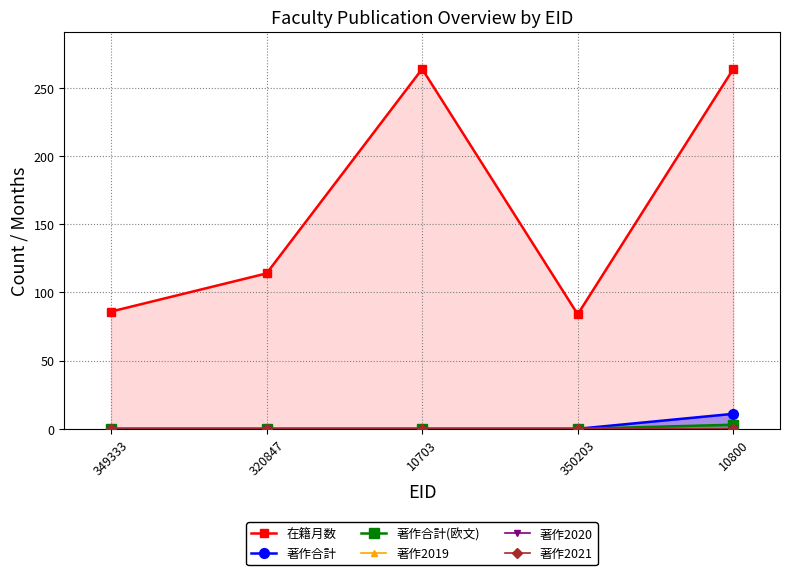

Reading left to right, transcribe all the data shown in this chart.

在籍月数: 349333=86	320847=114	10703=264	350203=84	10800=264
著作合計: 349333=0	320847=0	10703=0	350203=0	10800=11
著作合計(欧文): 349333=0	320847=0	10703=0	350203=0	10800=3
著作2019: 349333=0	320847=0	10703=0	350203=0	10800=0
著作2020: 349333=0	320847=0	10703=0	350203=0	10800=0
著作2021: 349333=0	320847=0	10703=0	350203=0	10800=0